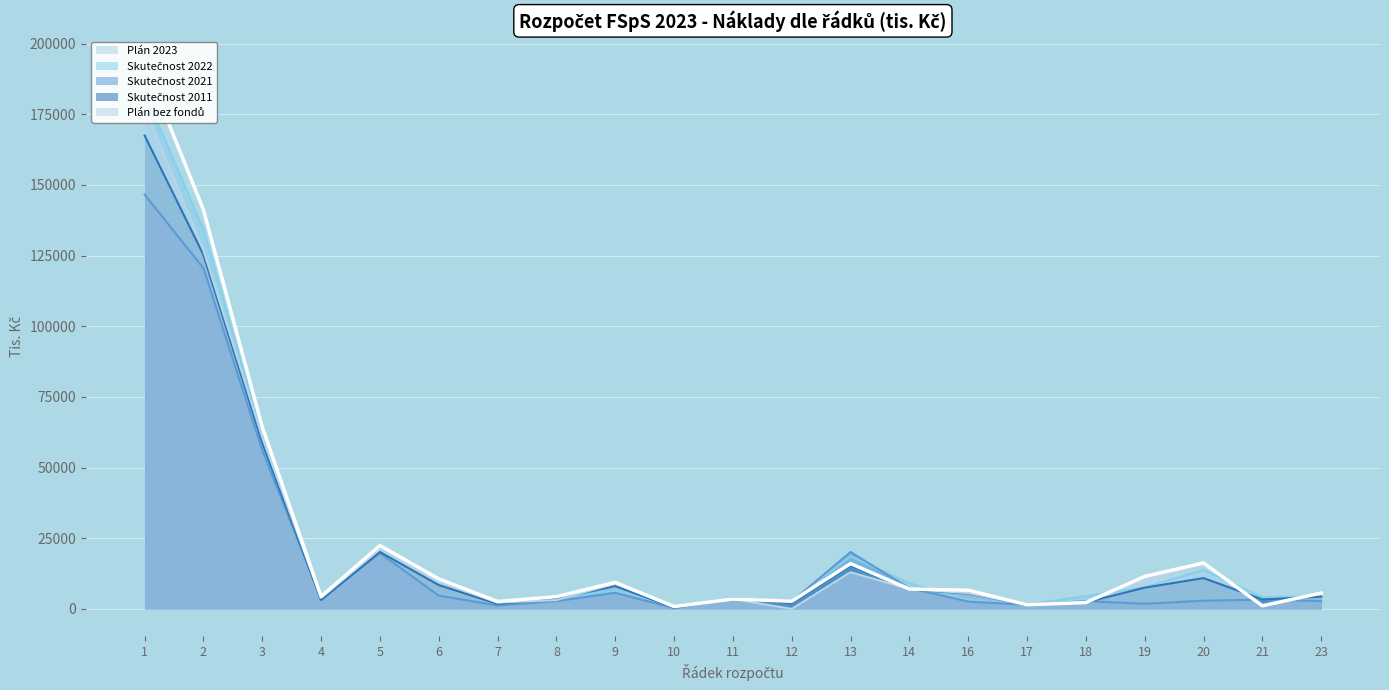

At which category does Skutečnost 2011 reach its first local valley?

4